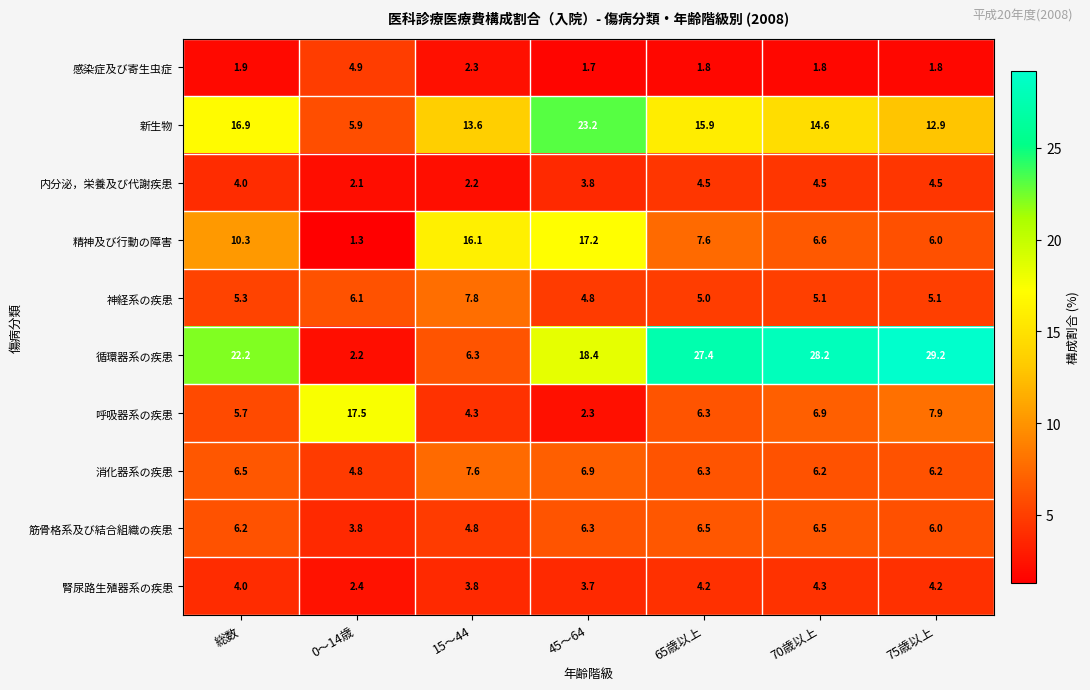

How many data points in 循環器系の疾患 are above 22?

4